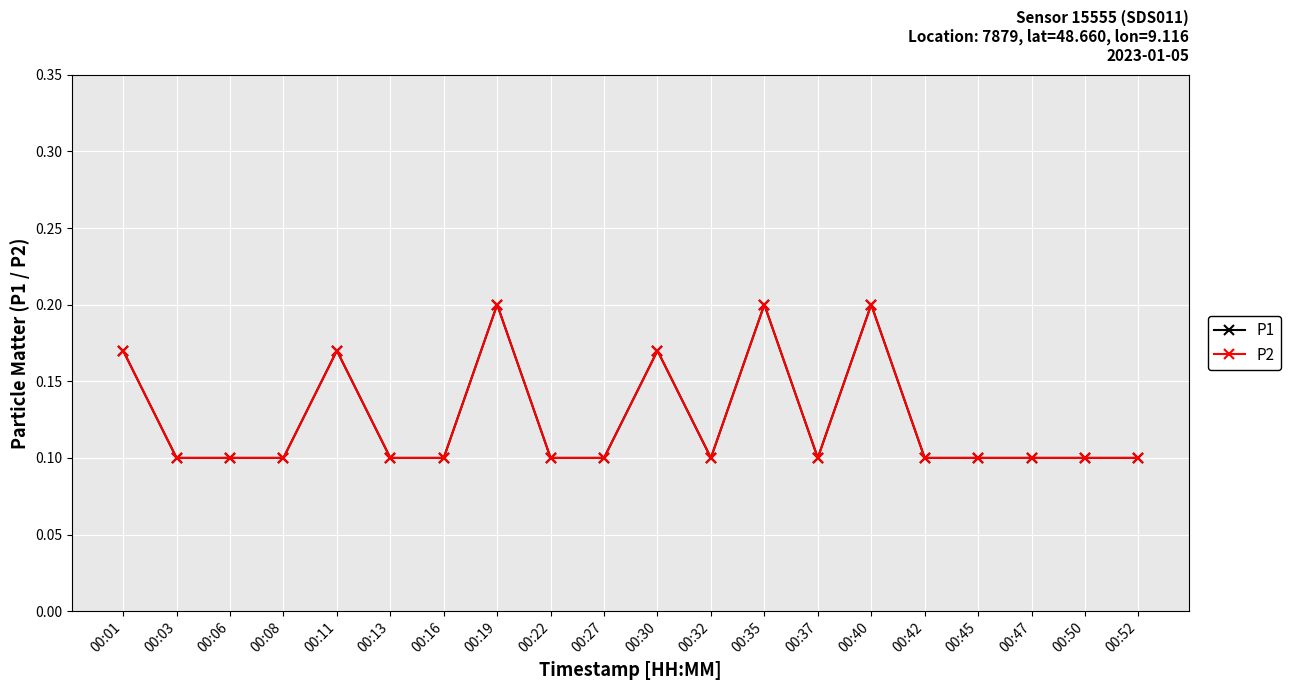

What is the sum of the P2 values at 00:13 and 00:52?

0.2